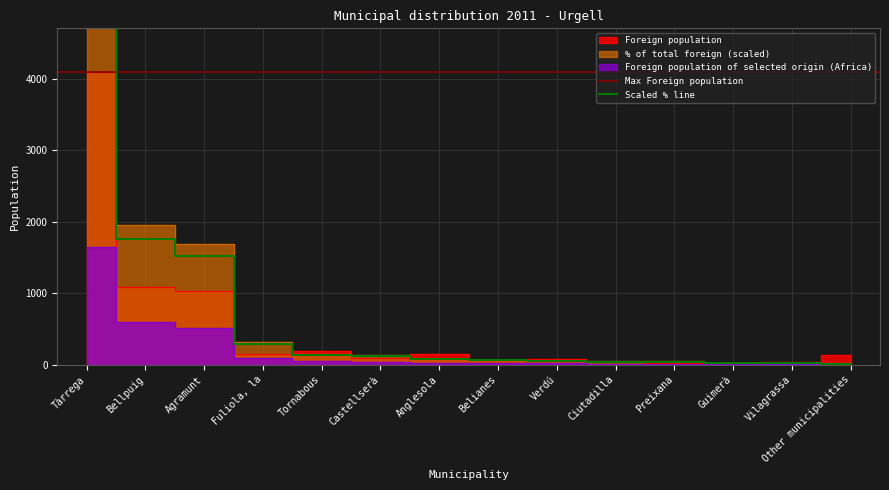

What is the difference between the maximum and minimum values in the % of total foreign series?

5382